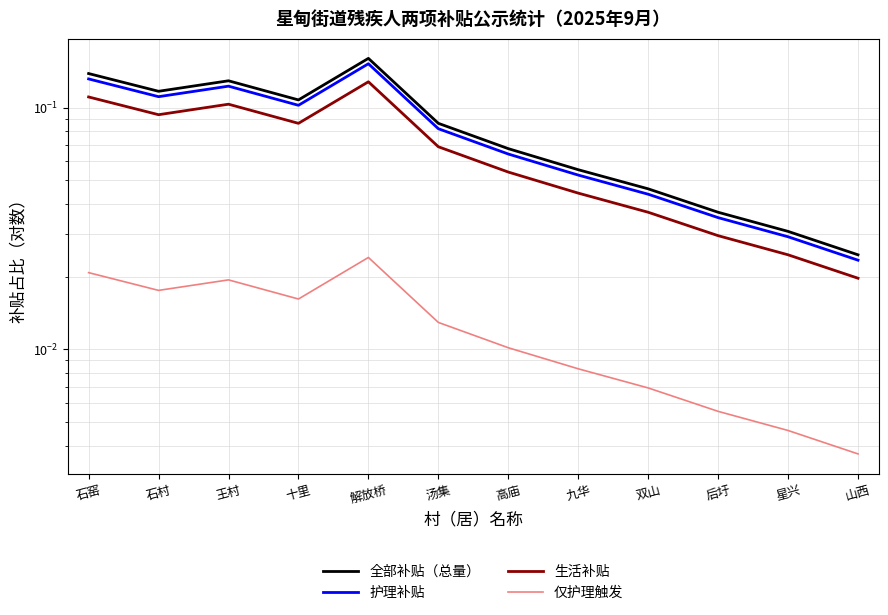

True or false: 全部补贴（总量） and 生活补贴 cross at least once.

False